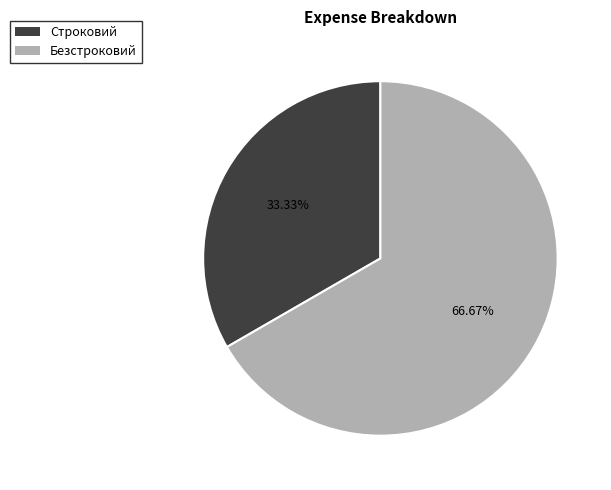

Does Строковий account for over 50% of the chart?

No